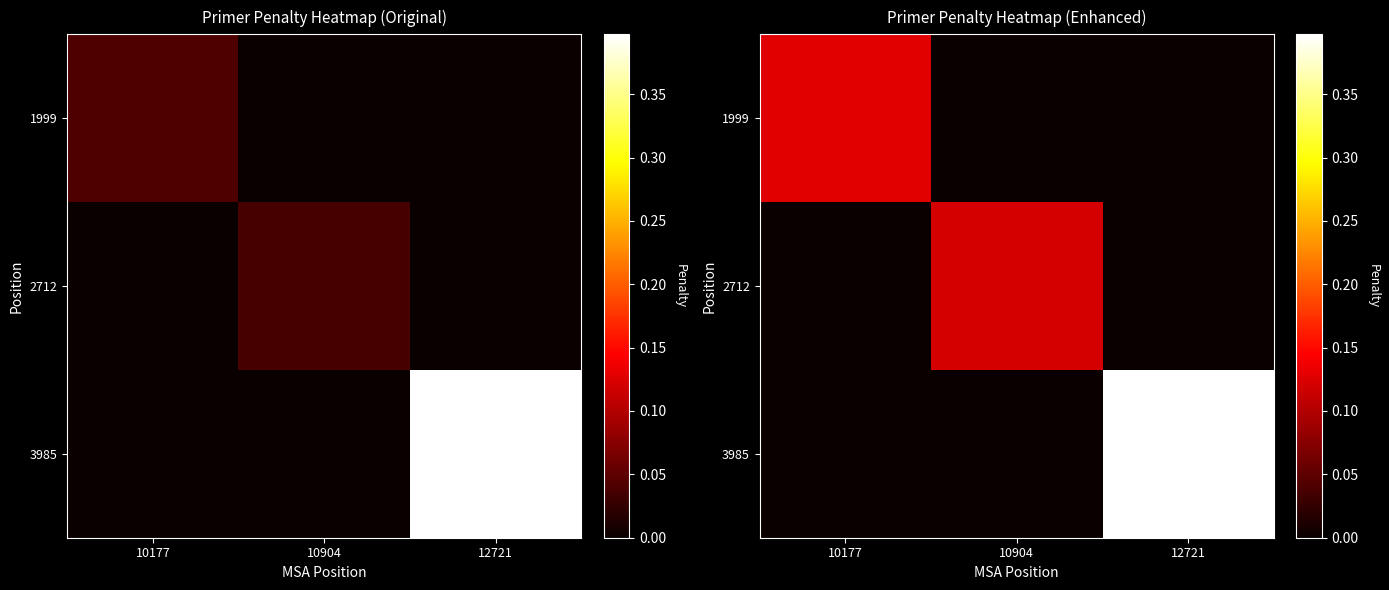

How many values in the 3985 series exceed 0?

1